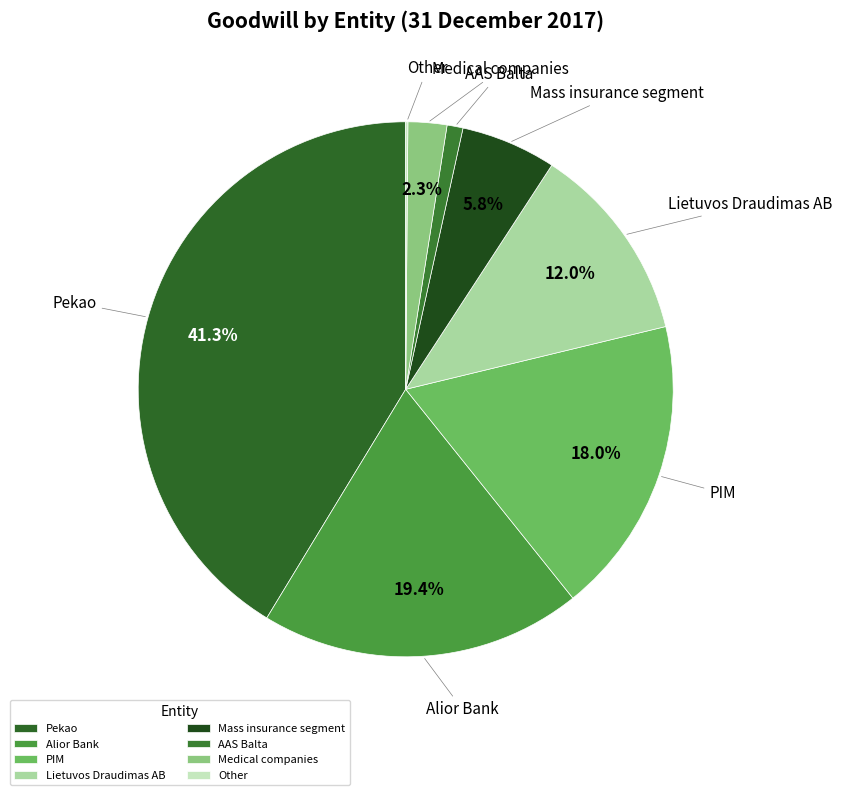

Approximately how many times larger is the value at PIM compared to Mass insurance segment?

3.1